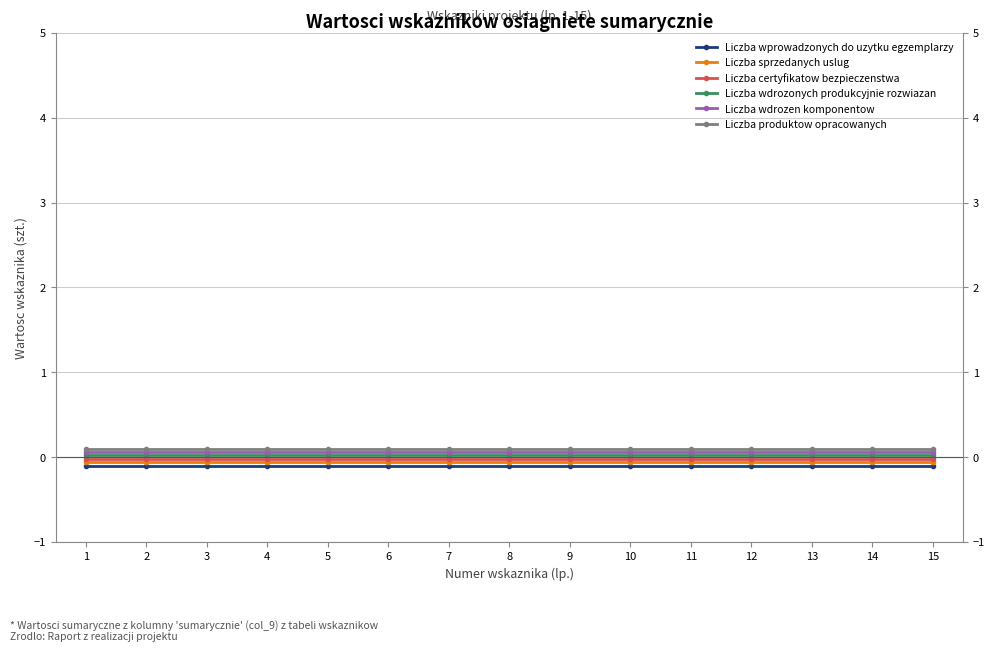

Reading left to right, extract all data points from this chart.

Liczba wprowadzonych do uzytku egzemplarzy: 1=-0.1	2=-0.1	3=-0.1	4=-0.1	5=-0.1	6=-0.1	7=-0.1	8=-0.1	9=-0.1	10=-0.1	11=-0.1	12=-0.1	13=-0.1	14=-0.1	15=-0.1
Liczba sprzedanych uslug: 1=-0.1	2=-0.1	3=-0.1	4=-0.1	5=-0.1	6=-0.1	7=-0.1	8=-0.1	9=-0.1	10=-0.1	11=-0.1	12=-0.1	13=-0.1	14=-0.1	15=-0.1
Liczba certyfikatow bezpieczenstwa: 1=-0.0	2=-0.0	3=-0.0	4=-0.0	5=-0.0	6=-0.0	7=-0.0	8=-0.0	9=-0.0	10=-0.0	11=-0.0	12=-0.0	13=-0.0	14=-0.0	15=-0.0
Liczba wdrozonych produkcyjnie rozwiazan: 1=0.0	2=0.0	3=0.0	4=0.0	5=0.0	6=0.0	7=0.0	8=0.0	9=0.0	10=0.0	11=0.0	12=0.0	13=0.0	14=0.0	15=0.0
Liczba wdrozen komponentow: 1=0.1	2=0.1	3=0.1	4=0.1	5=0.1	6=0.1	7=0.1	8=0.1	9=0.1	10=0.1	11=0.1	12=0.1	13=0.1	14=0.1	15=0.1
Liczba produktow opracowanych: 1=0.1	2=0.1	3=0.1	4=0.1	5=0.1	6=0.1	7=0.1	8=0.1	9=0.1	10=0.1	11=0.1	12=0.1	13=0.1	14=0.1	15=0.1